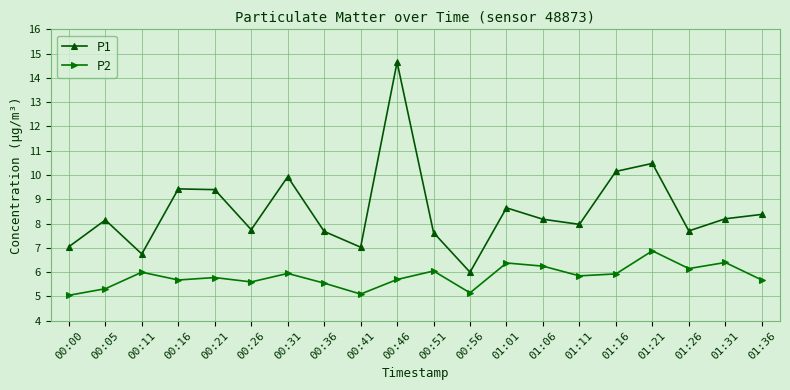

Is the value of P2 at 00:36 greater than the value of P1 at 01:26?

No